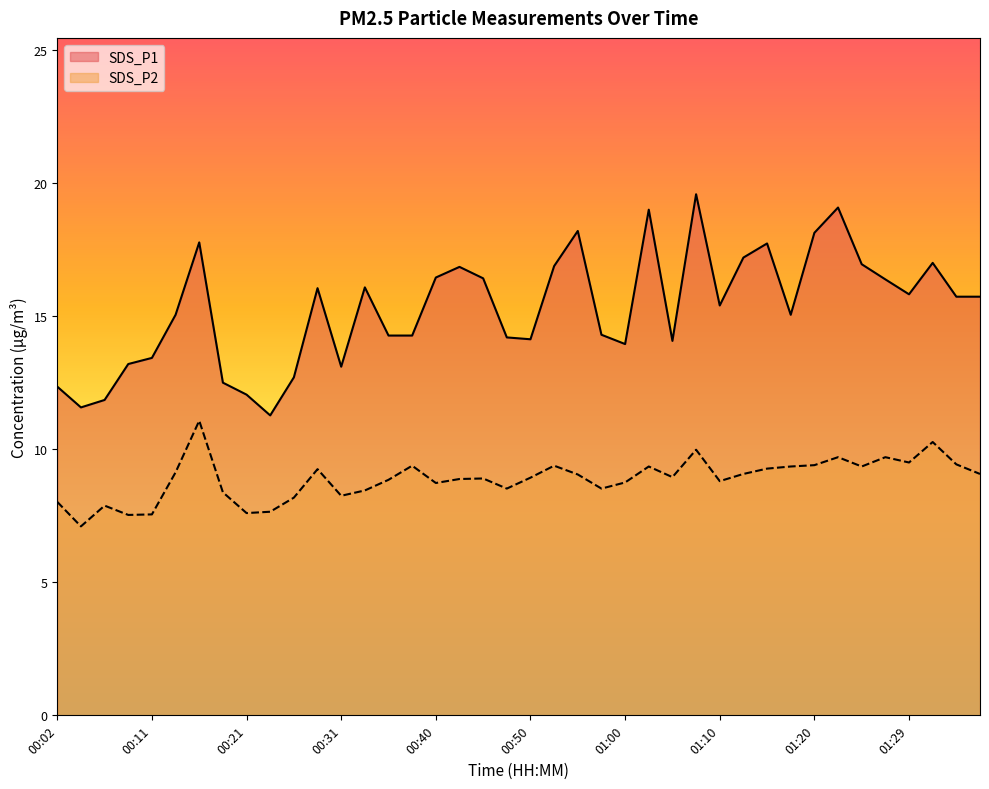

What is the maximum value for SDS_P2?

11.1